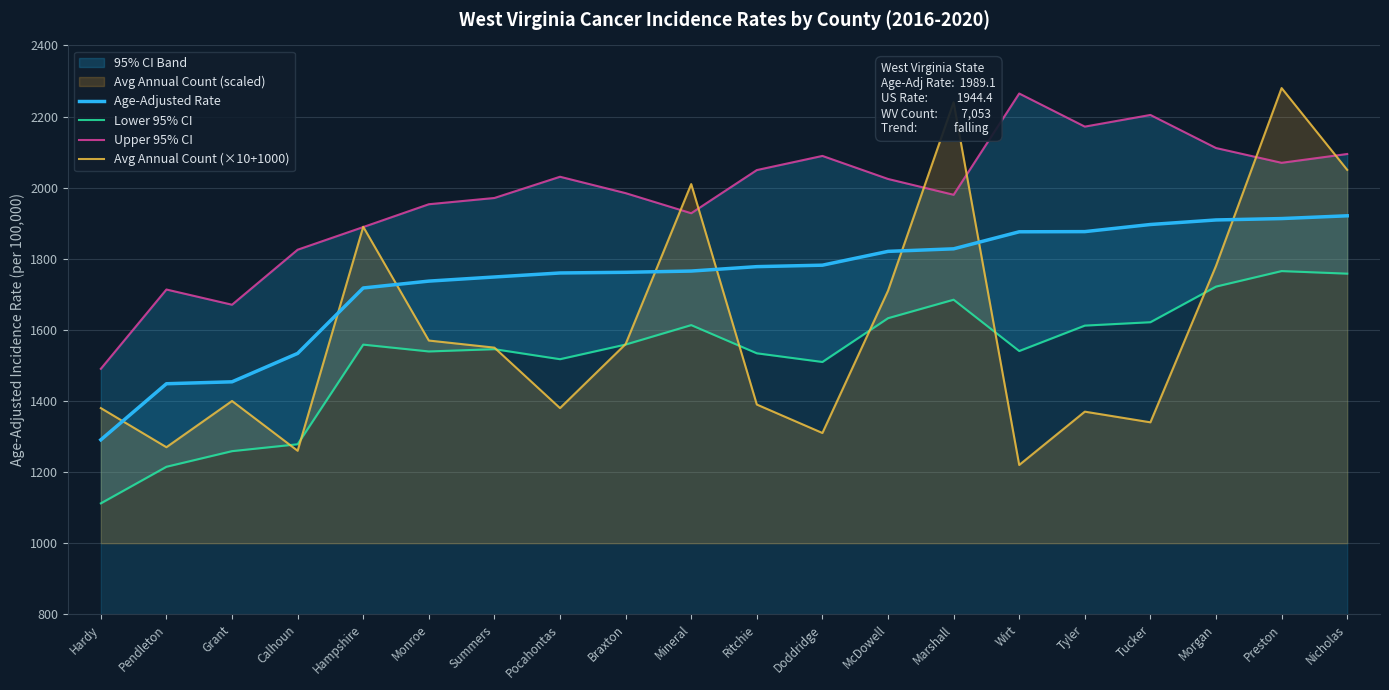

What is the difference between the highest and lowest values at Wirt?

1044.7